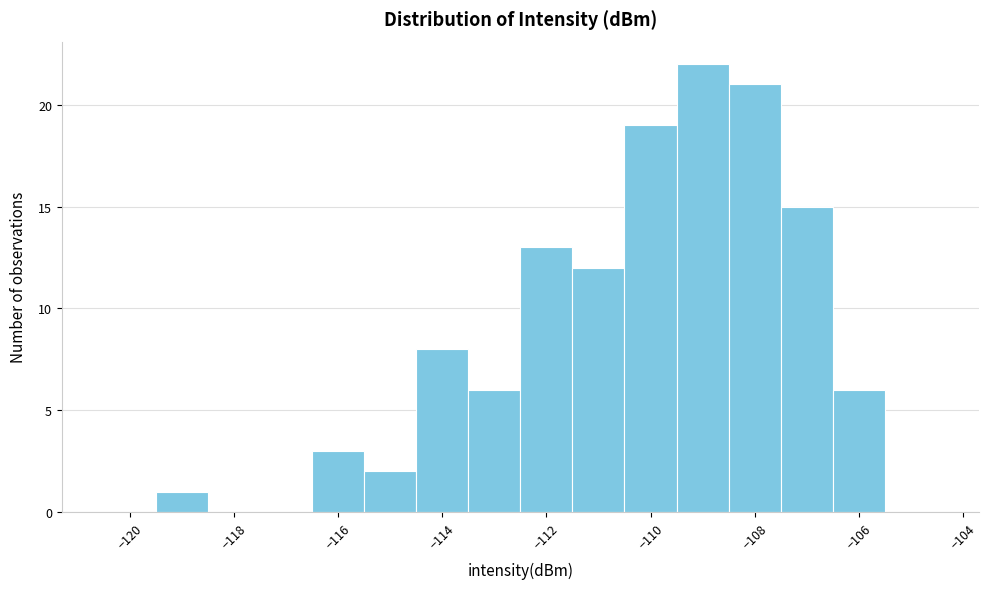

Which range on the x-axis has the tallest bar?

-109.5 to -108.5